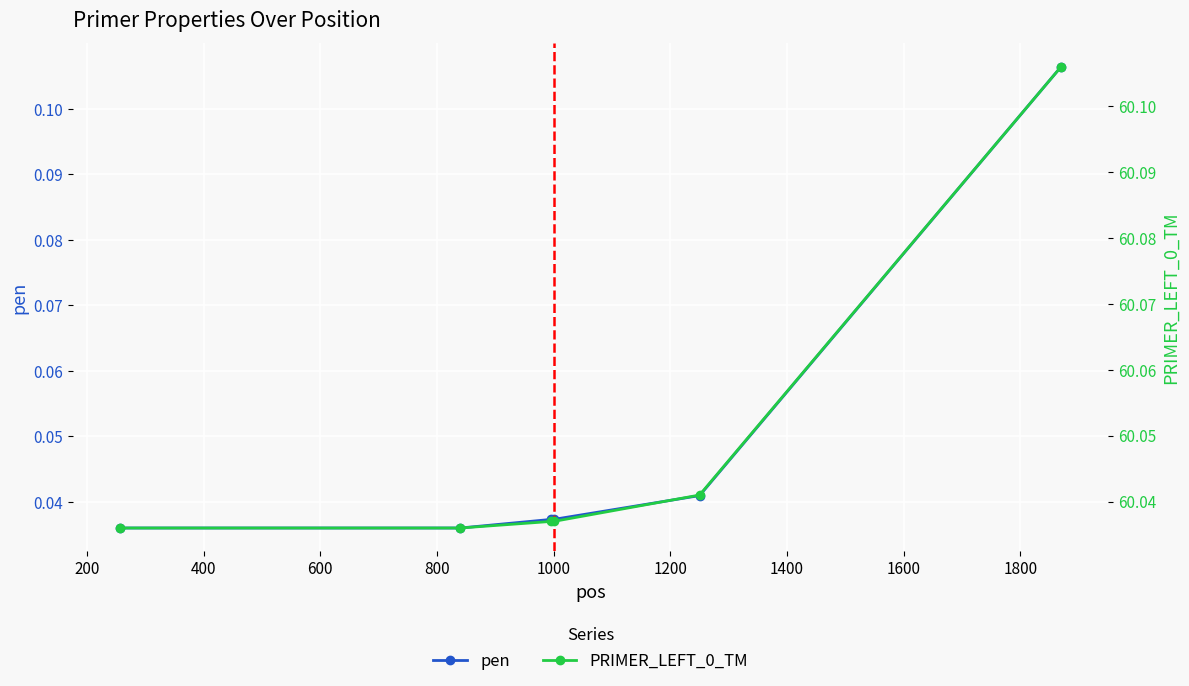

Reading right to left, transcribe all the data shown in this chart.

pen: 0.1	0.0	0.0	0.0	0.0	0.0
PRIMER_LEFT_0_TM: 60.1	60.0	60.0	60.0	60.0	60.0